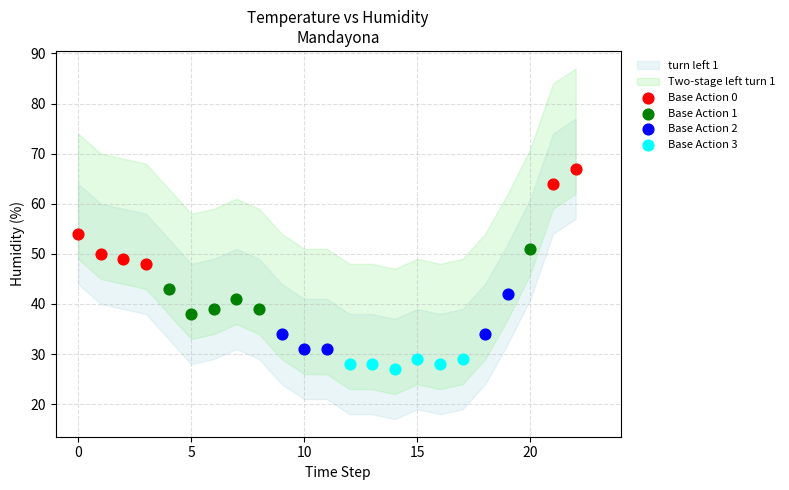

Which series reaches the maximum Y coordinate?

Base Action 0